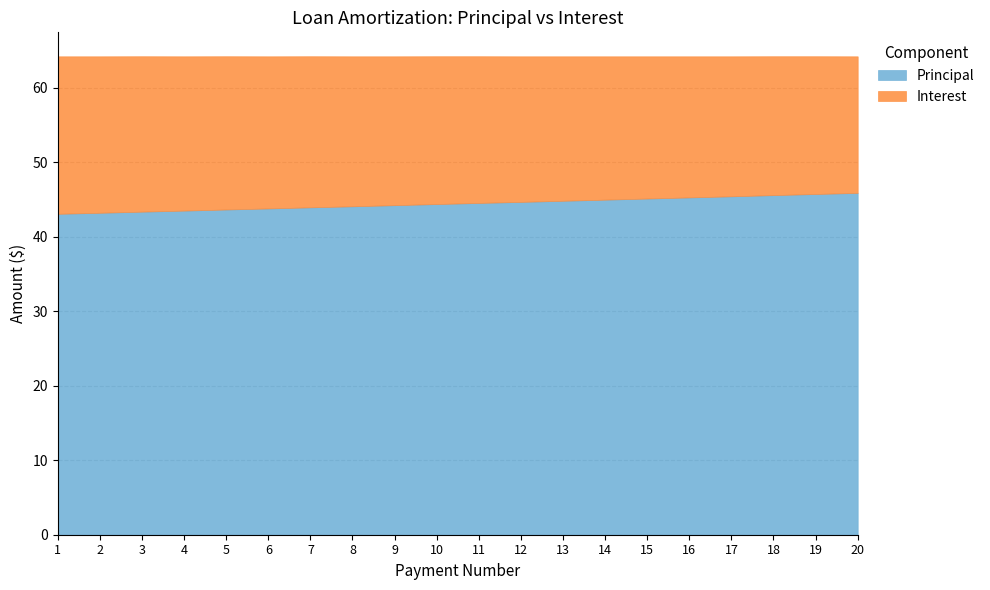

At how many categories does at least one series exceed 32?

20